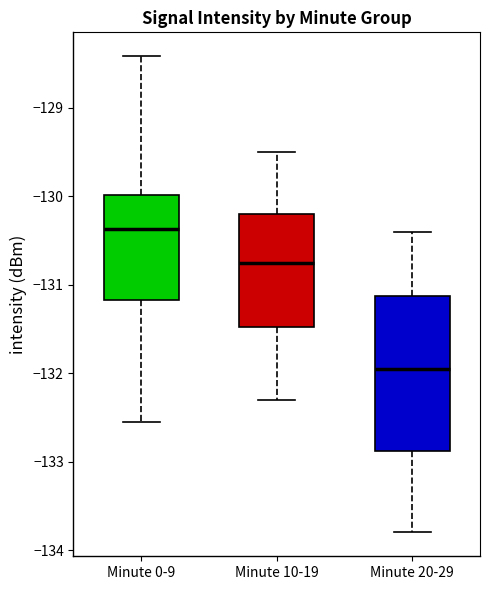

Reading left to right, transcribe this box plot: for each box, give where its median line is, the range the box spans, and where its two whiskers end, as read against the y-axis. The values are not printed on the chart, so give them approximately, as read against the axis.

Minute 0-9: median -130.4, box -131.2 to -130.0, whiskers -132.5 to -128.4
Minute 10-19: median -130.7, box -131.5 to -130.2, whiskers -132.3 to -129.5
Minute 20-29: median -131.9, box -132.9 to -131.1, whiskers -133.8 to -130.4